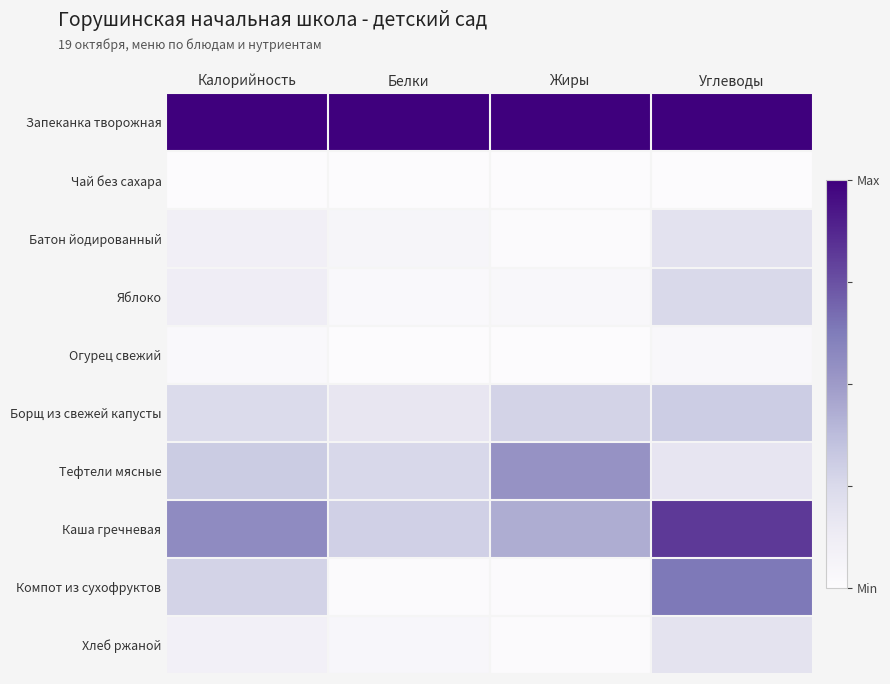

Reading left to right, what are all the values shown in this chart?

Запеканка творожная: Калорийность=1.0	Белки=1.0	Жиры=1.0	Углеводы=1.0
Чай без сахара: Калорийность=0.0	Белки=0.0	Жиры=0.0	Углеводы=0.0
Батон йодированный: Калорийность=0.1	Белки=0.1	Жиры=0.0	Углеводы=0.2
Яблоко: Калорийность=0.1	Белки=0.0	Жиры=0.0	Углеводы=0.2
Огурец свежий: Калорийность=0.0	Белки=0.0	Жиры=0.0	Углеводы=0.0
Борщ из свежей капусты: Калорийность=0.2	Белки=0.2	Жиры=0.3	Углеводы=0.3
Тефтели мясные: Калорийность=0.3	Белки=0.3	Жиры=0.5	Углеводы=0.2
Каша гречневая: Калорийность=0.6	Белки=0.3	Жиры=0.4	Углеводы=0.8
Компот из сухофруктов: Калорийность=0.3	Белки=0.0	Жиры=0.0	Углеводы=0.6
Хлеб ржаной: Калорийность=0.1	Белки=0.0	Жиры=0.0	Углеводы=0.2